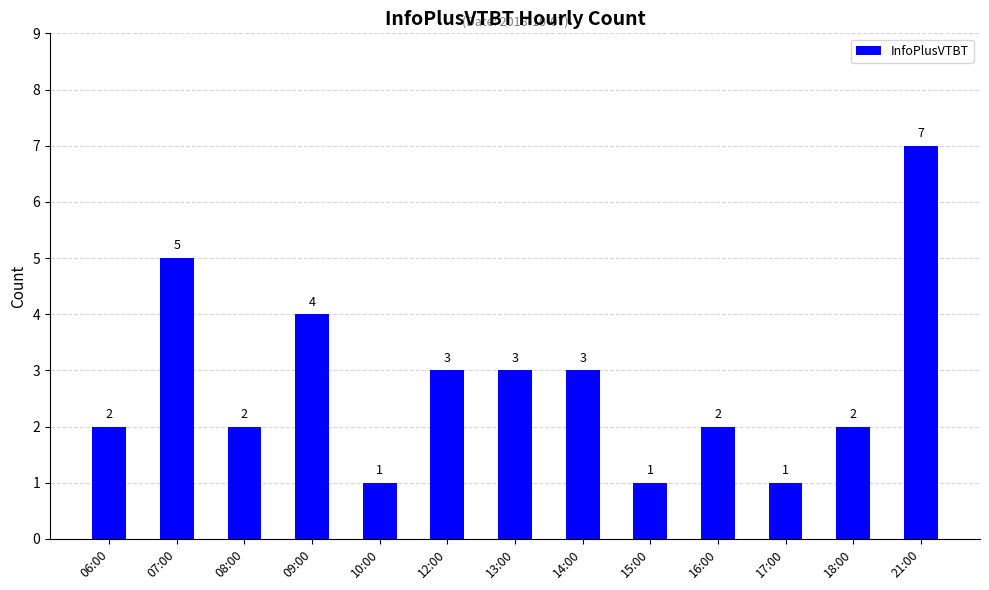

Which has a higher value, 15:00 or 13:00?

13:00